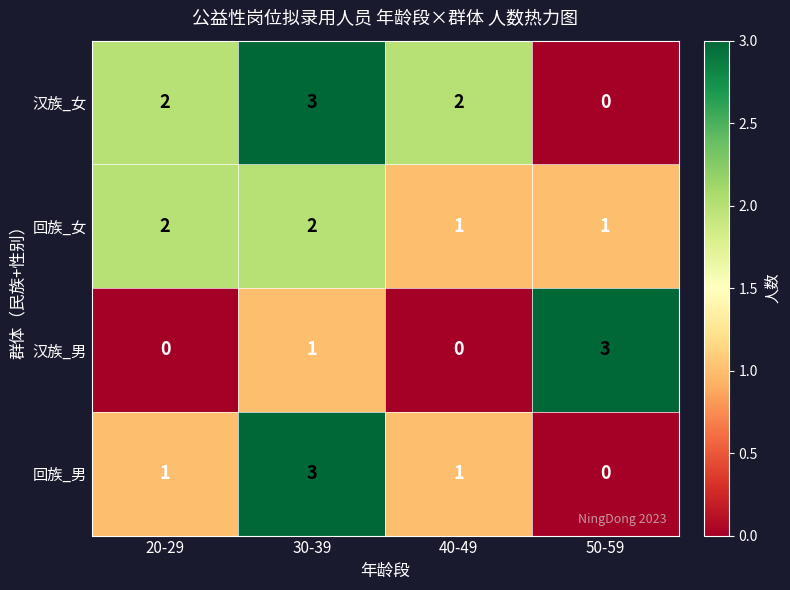

At how many categories does at least one series exceed 0?

4